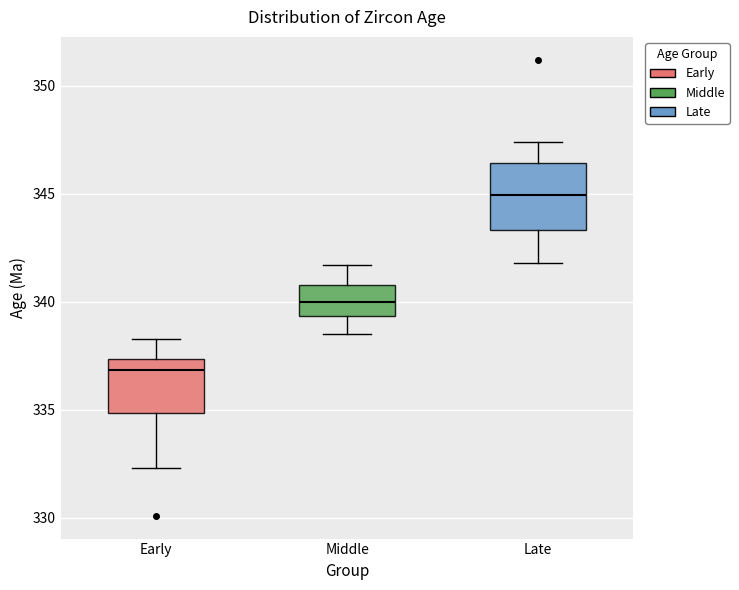

Where does the upper whisker of the box for Early end on the y-axis? The values are not printed on the chart, so give them approximately, as read against the axis.

338.5